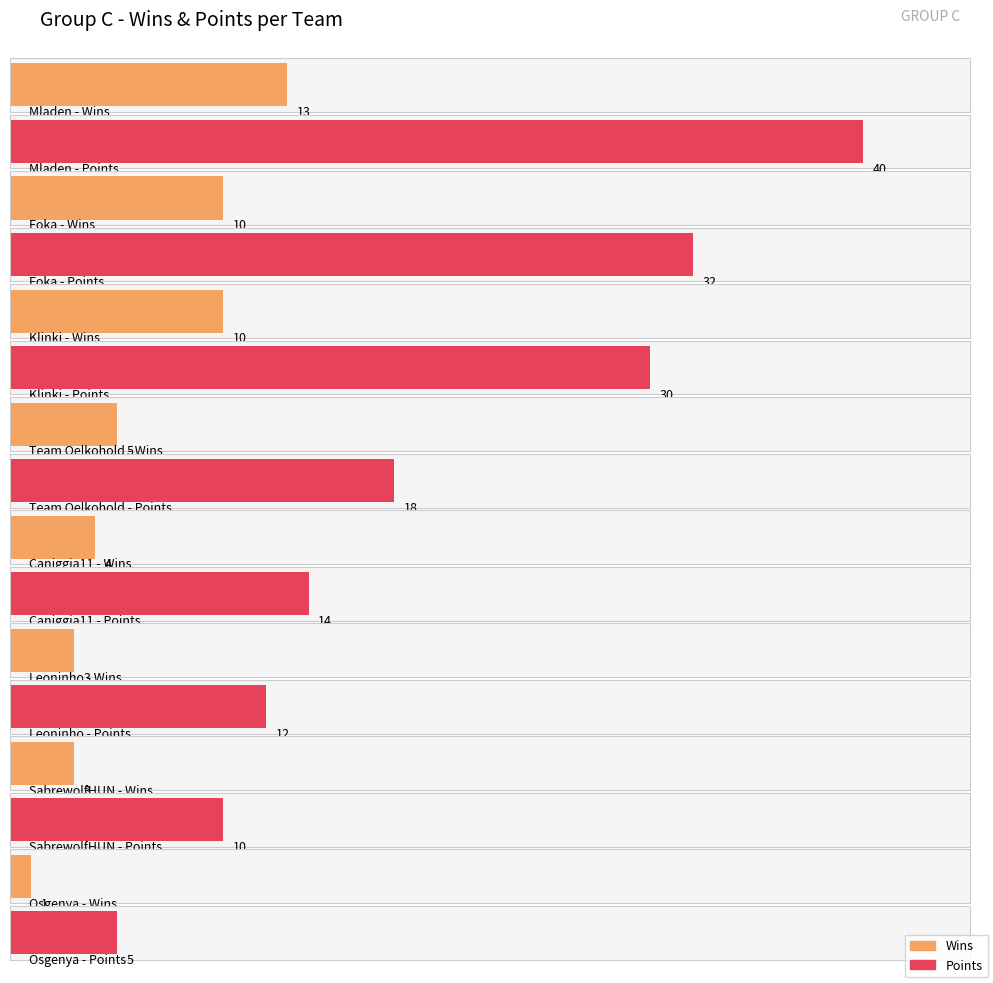

The GF series shows 28 at Caniggia11. True or false?

False